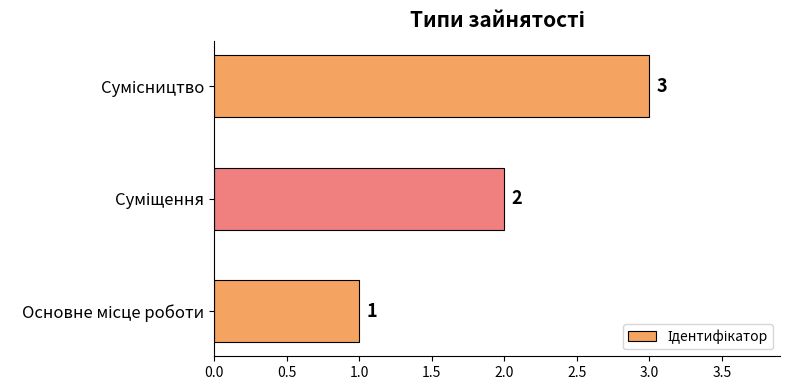

Does the chart contain stacked bars?

No